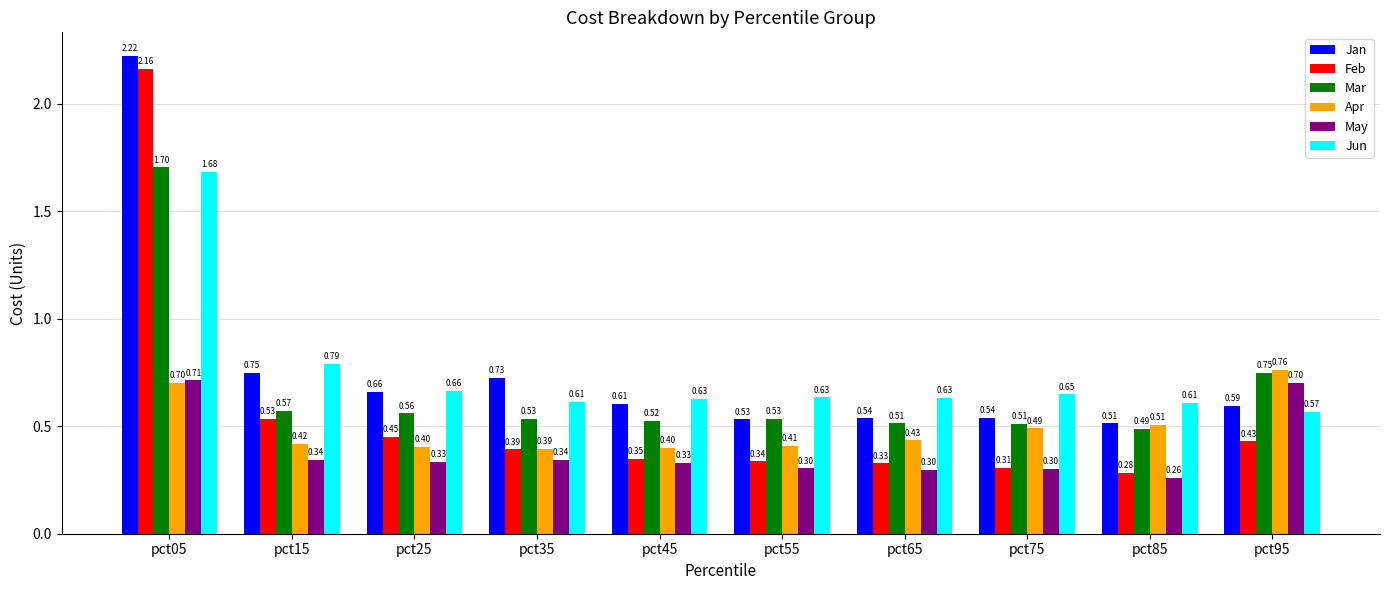

What is the sum of all Mar values?

6.7